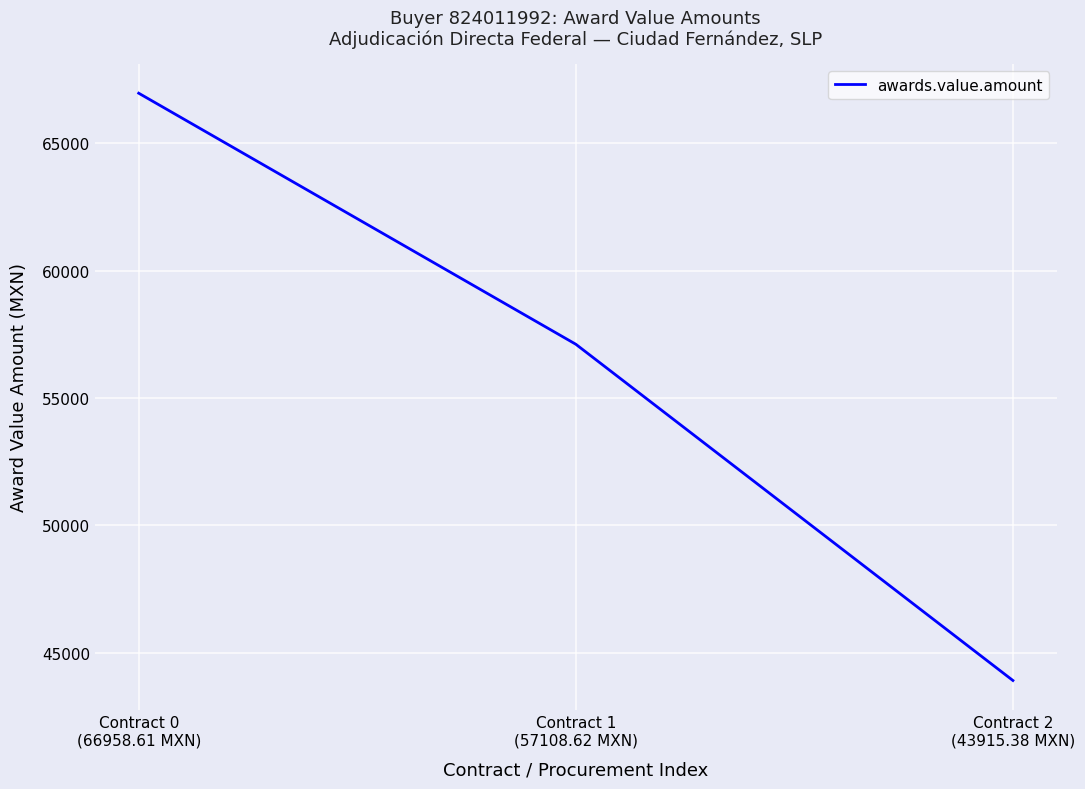

At which label is the value closest to 55436?

Contract 1
(57108.62 MXN)